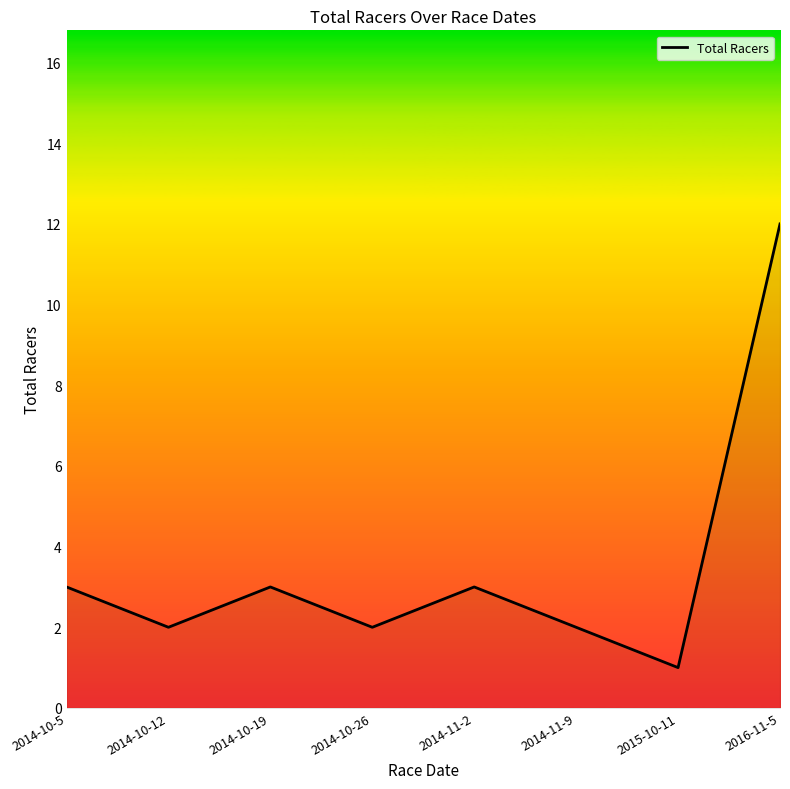

What is the average value?

4